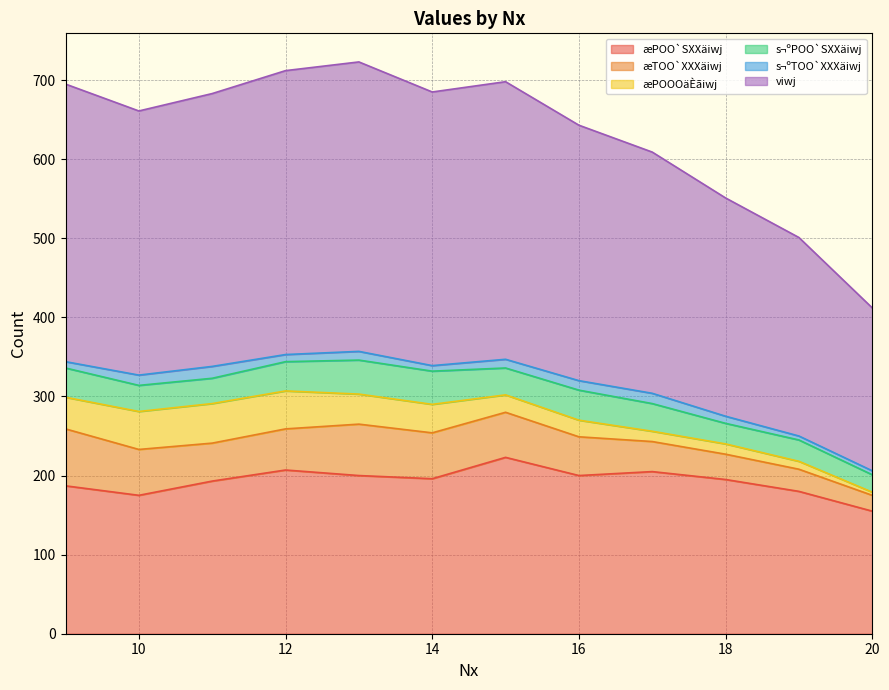

Is the value of s¬ºPOO`SXXäiwj at 10 greater than the value of æPOOOäÈãiwj at 10?

No